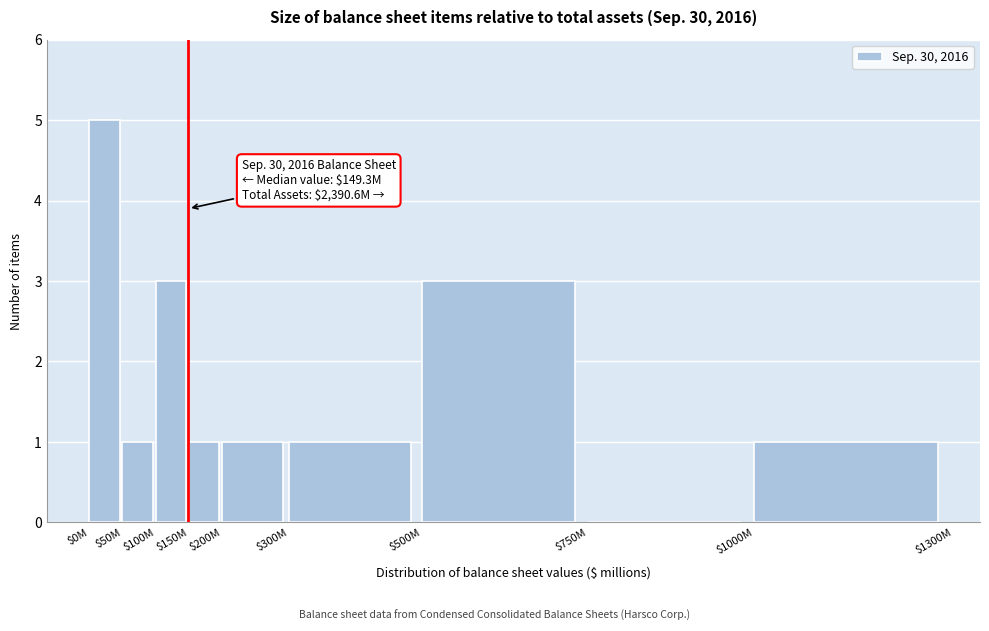

The chart shows a value of 1 at $150M. True or false?

True